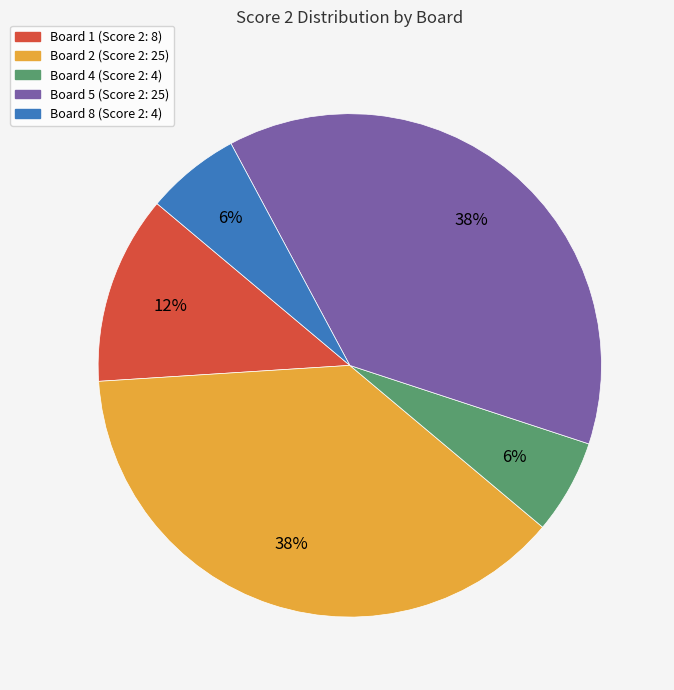

To the nearest percent, what is the difference between the largest and smallest slice percentages?

32%